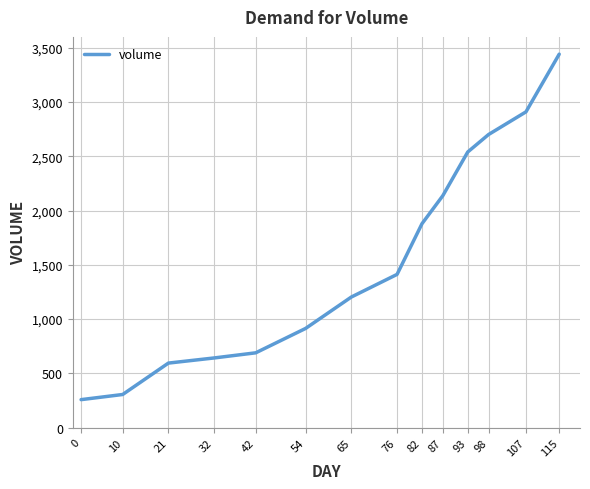

What is the change in value from 21 to 76?

+817.0